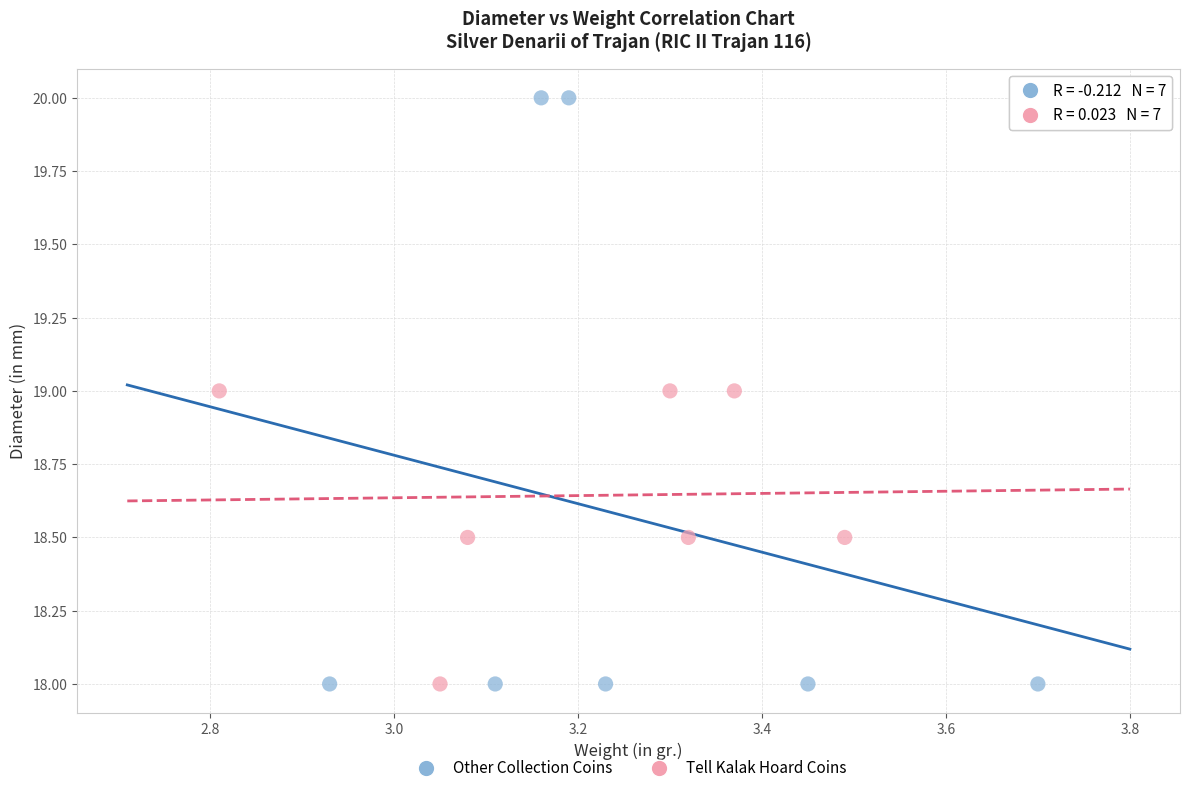

Which series has the largest Y range (max minus min)?

Tell Kalak Hoard Coins